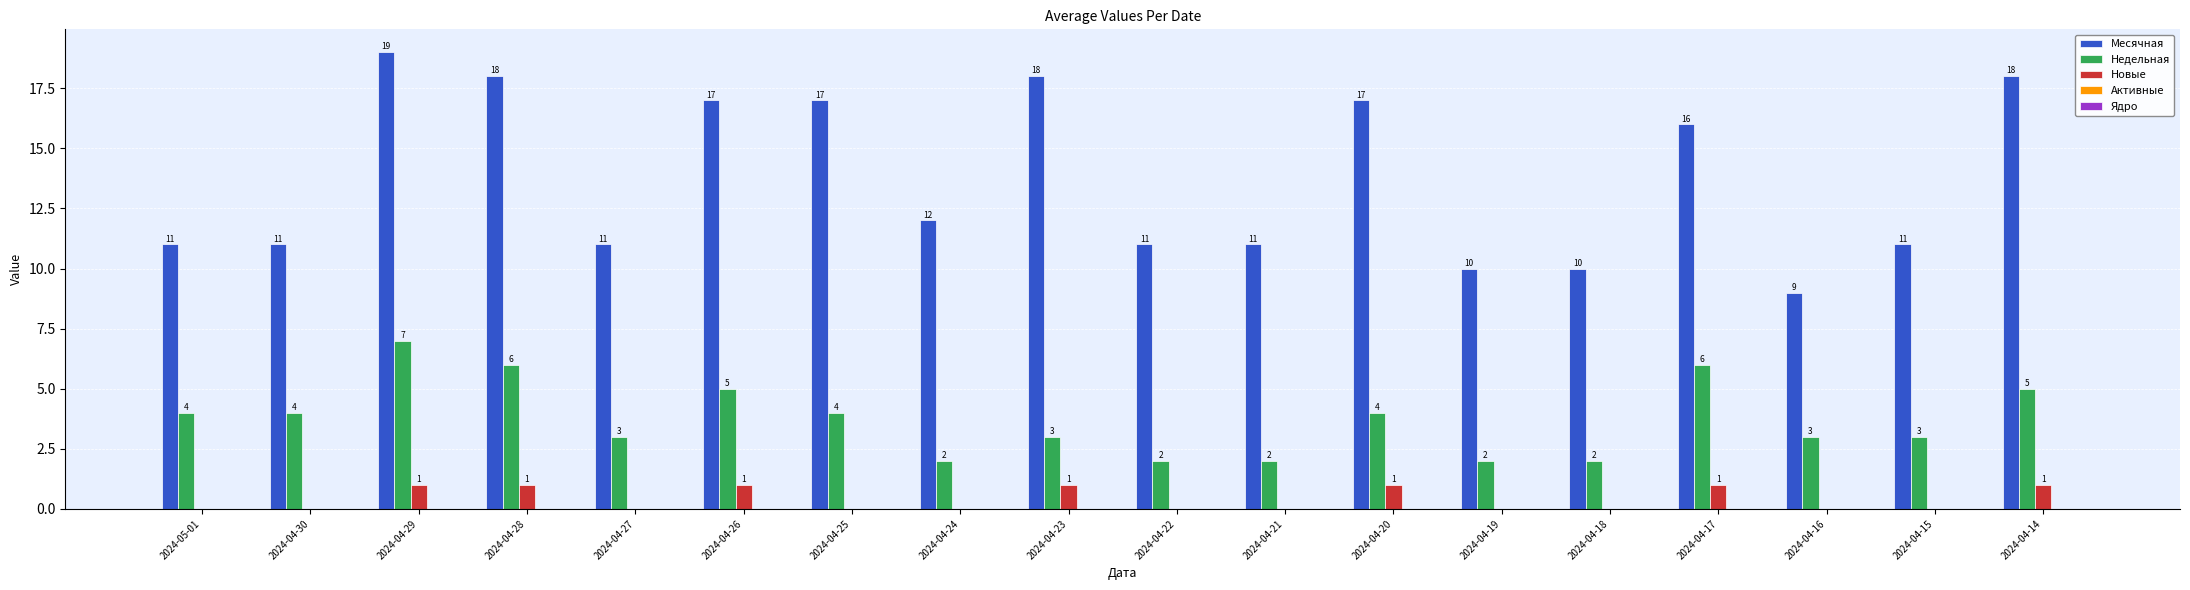

How many categories are shown in the chart?

18